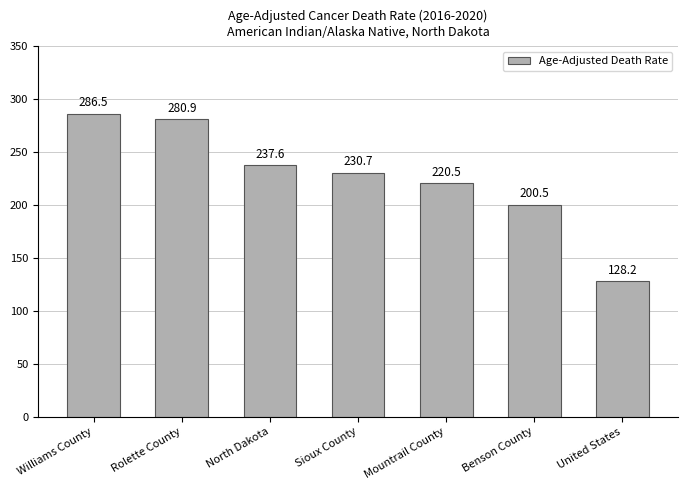

What is the greatest value displayed?

286.5